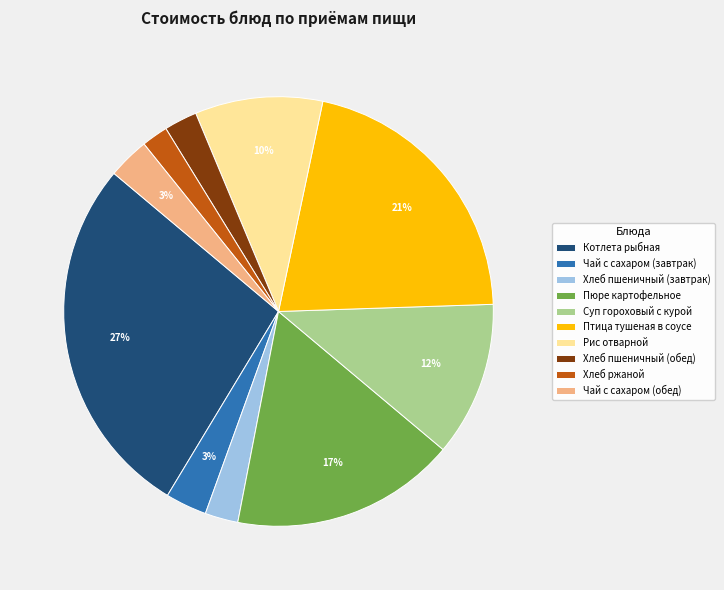

Which has a higher value, Чай с сахаром (обед) or Птица тушеная в соусе?

Птица тушеная в соусе